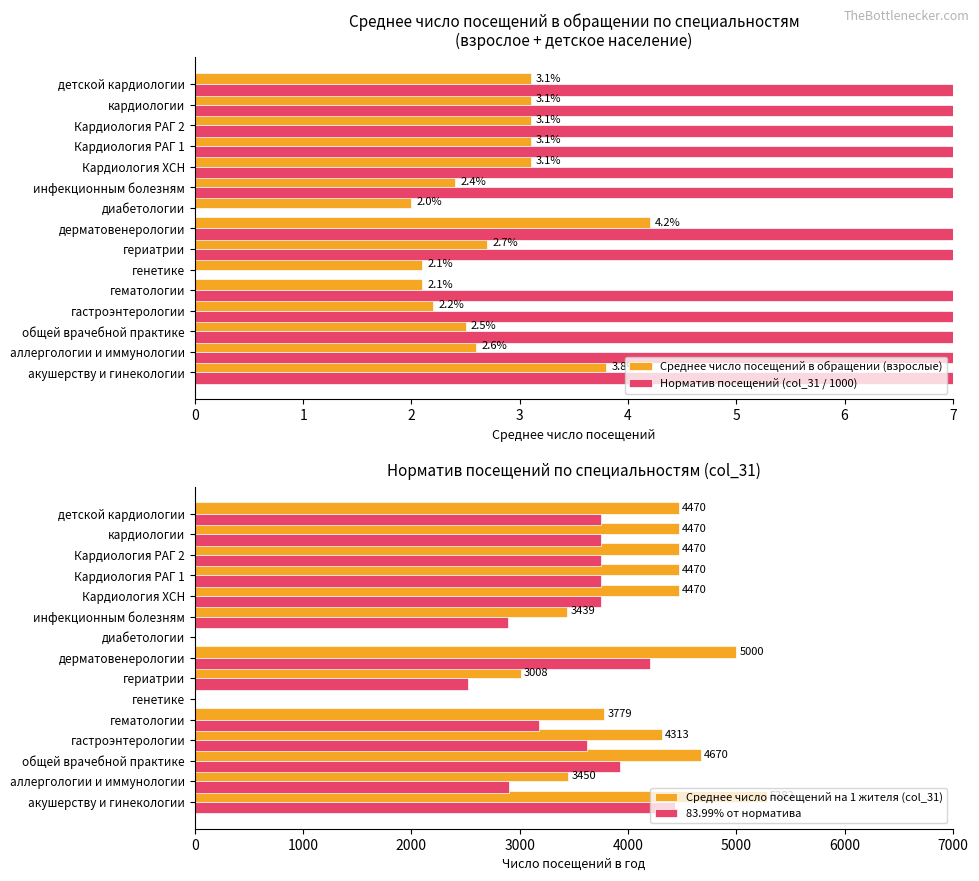

What is the difference between the maximum and minimum values in the 83.99% от норматива series?

4436.9